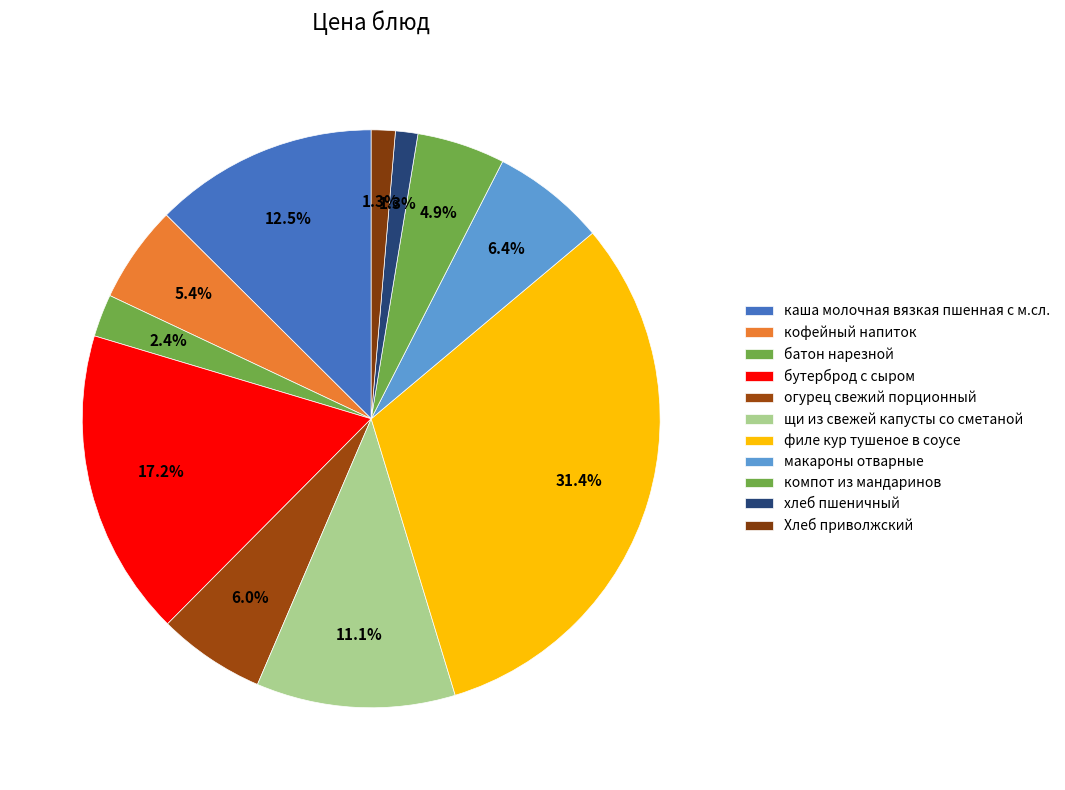

The компот из мандаринов slice represents 5% of the pie. True or false?

True